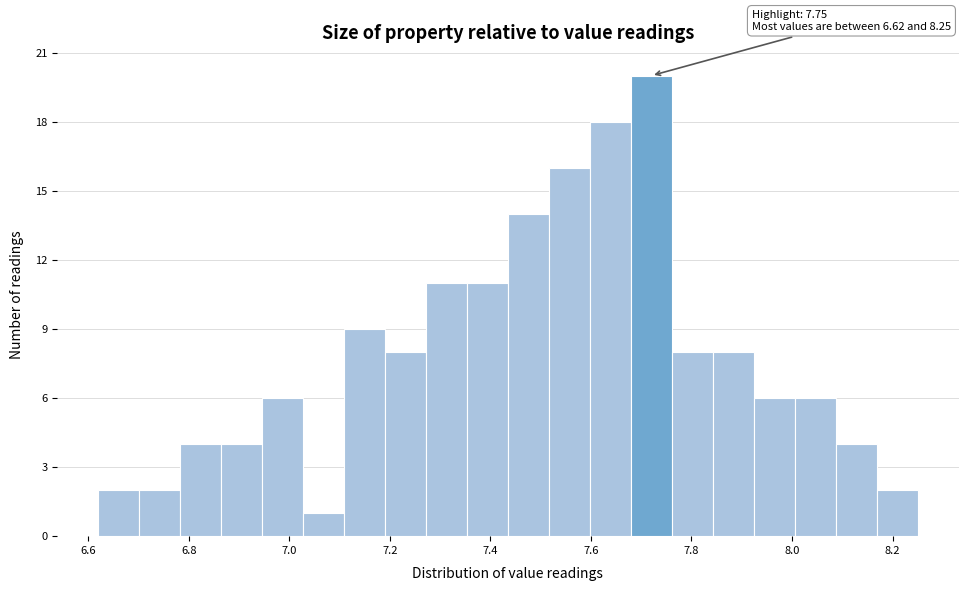

Which range on the x-axis has the tallest bar?

7.68 to 7.76